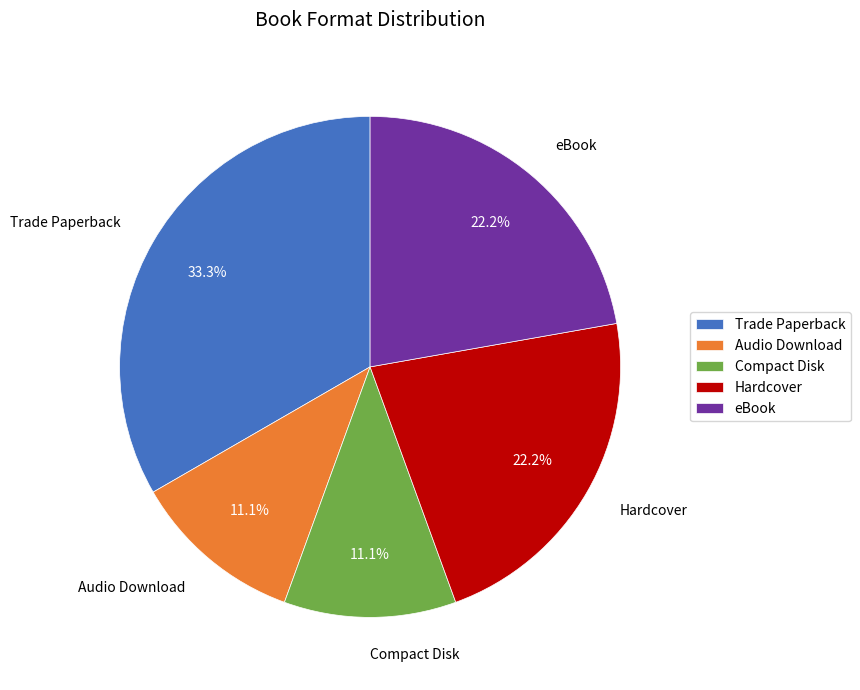

How many segments does this pie chart have?

5